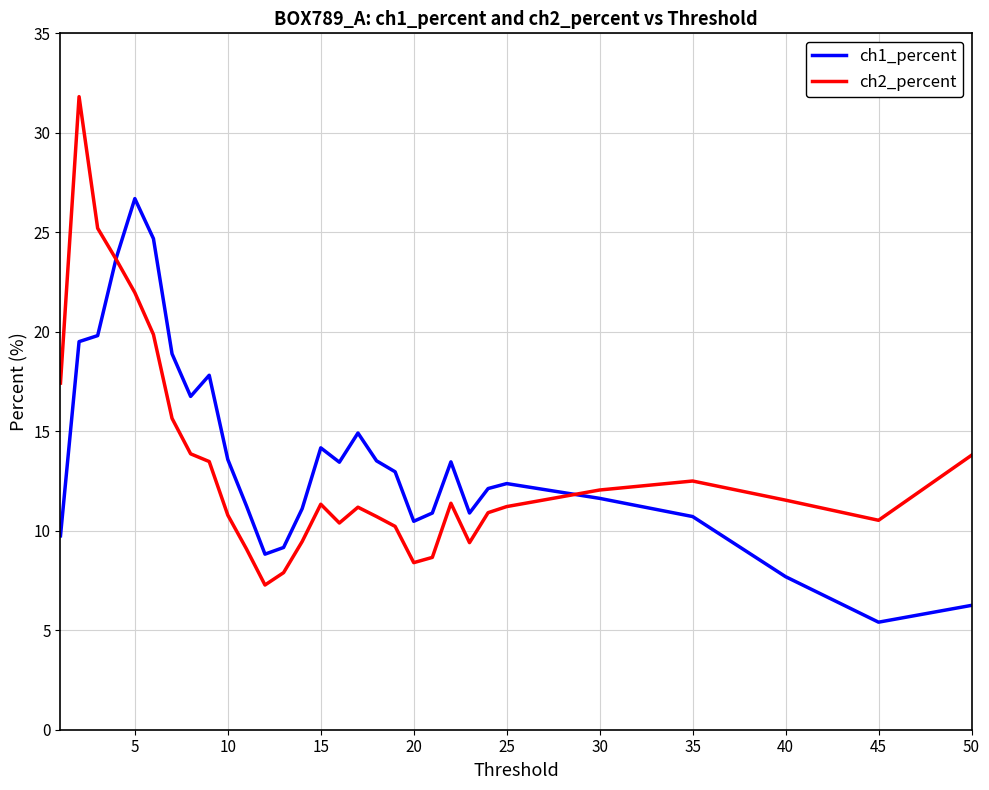

True or false: ch2_percent has more than 0 points higher than both neighbors.

True